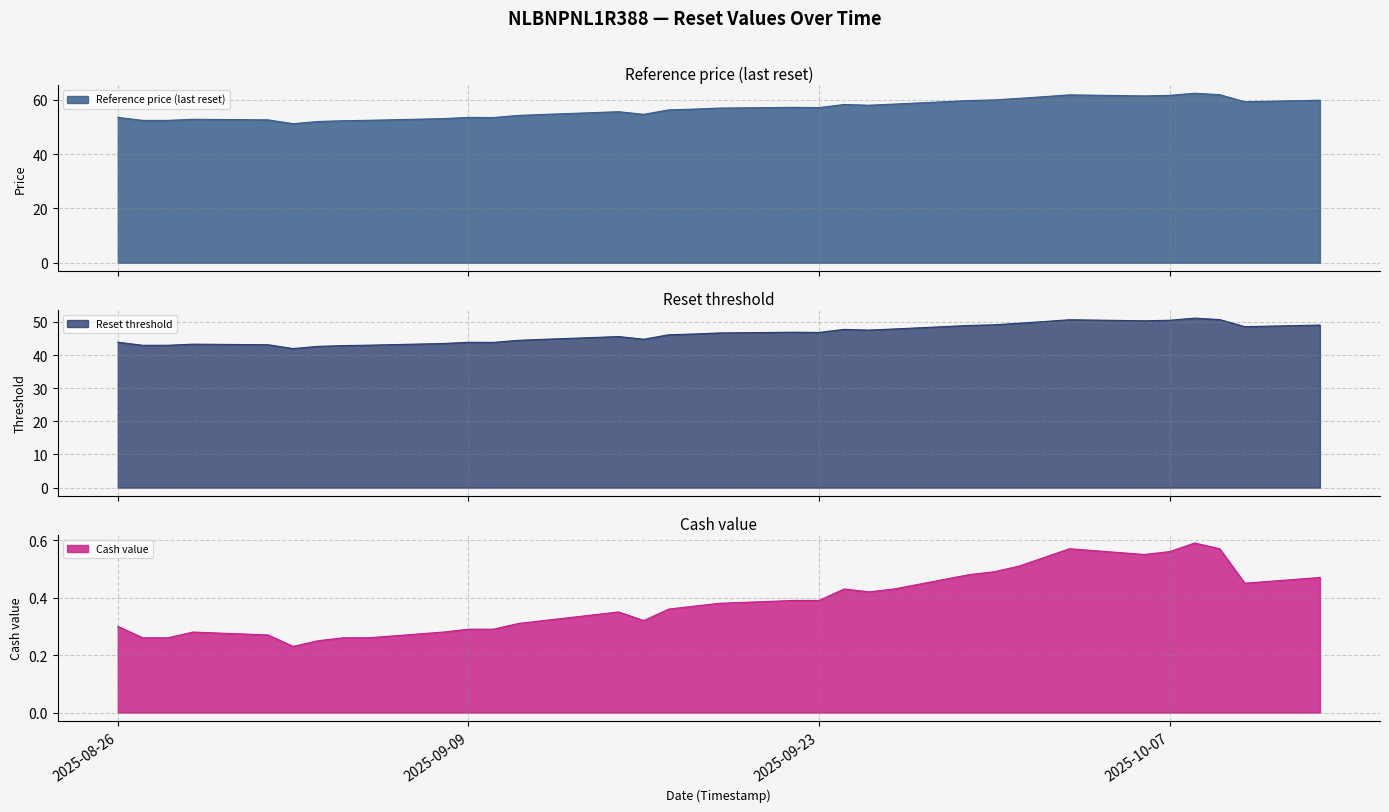

At which category is the sum across all series the highest?

2025-10-08